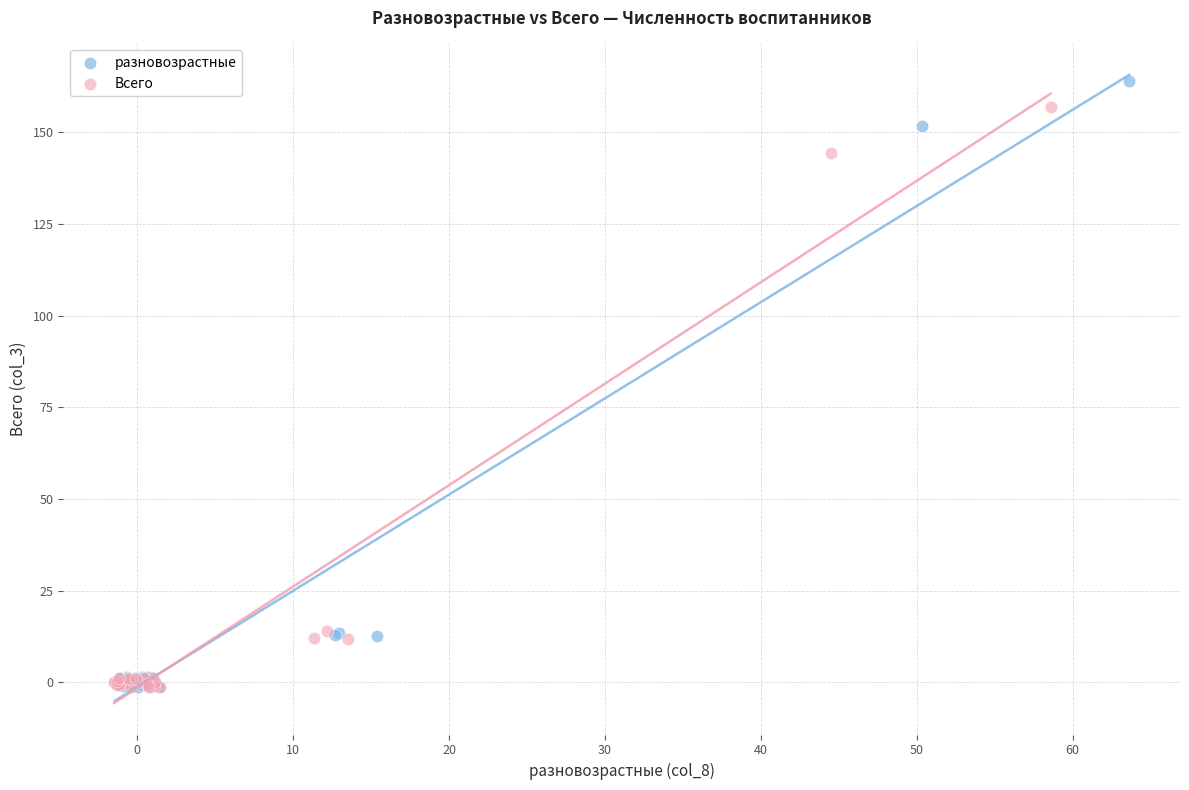

Which series has the largest Y range (max minus min)?

разновозрастные